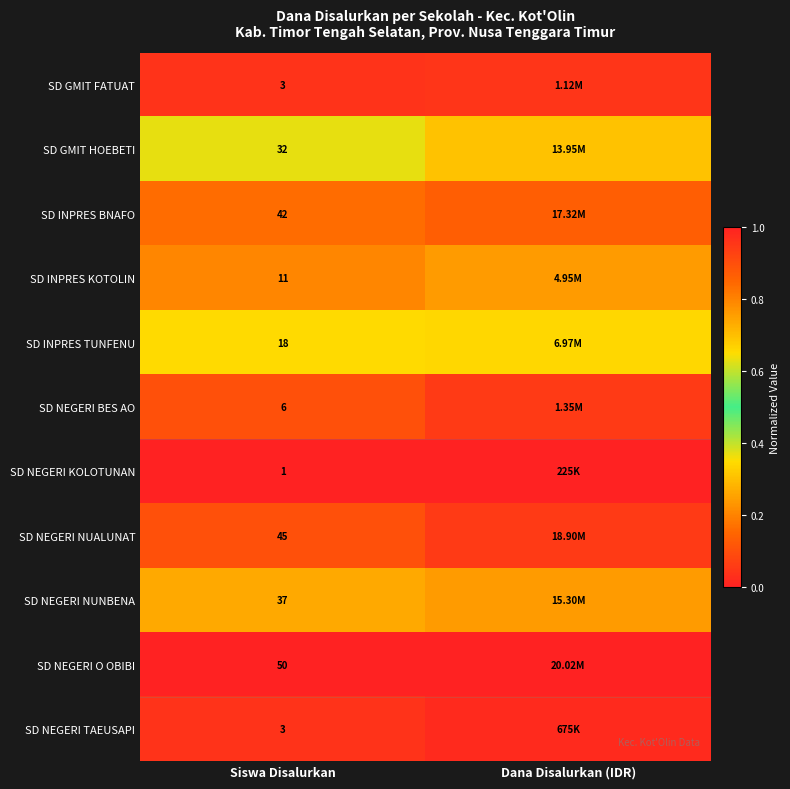

What is the minimum value for SD INPRES BNAFO?

0.8